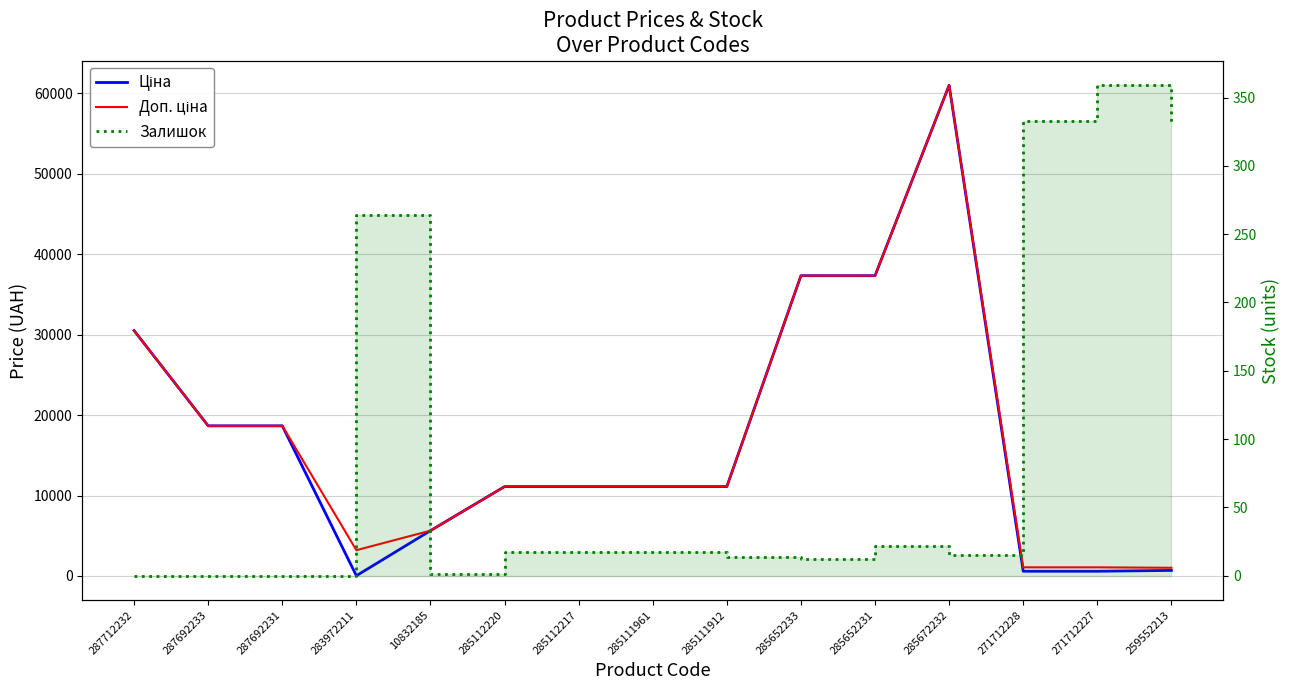

List the series in order of their peak value, highest first.

Ціна, Доп. ціна, Залишок